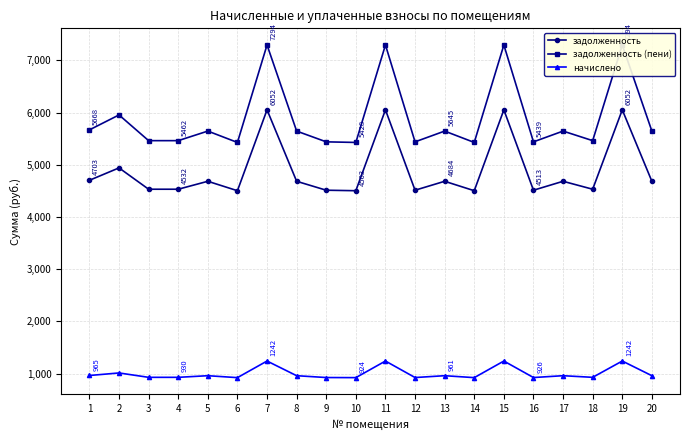

Is this an area chart (filled region under the line)?

No